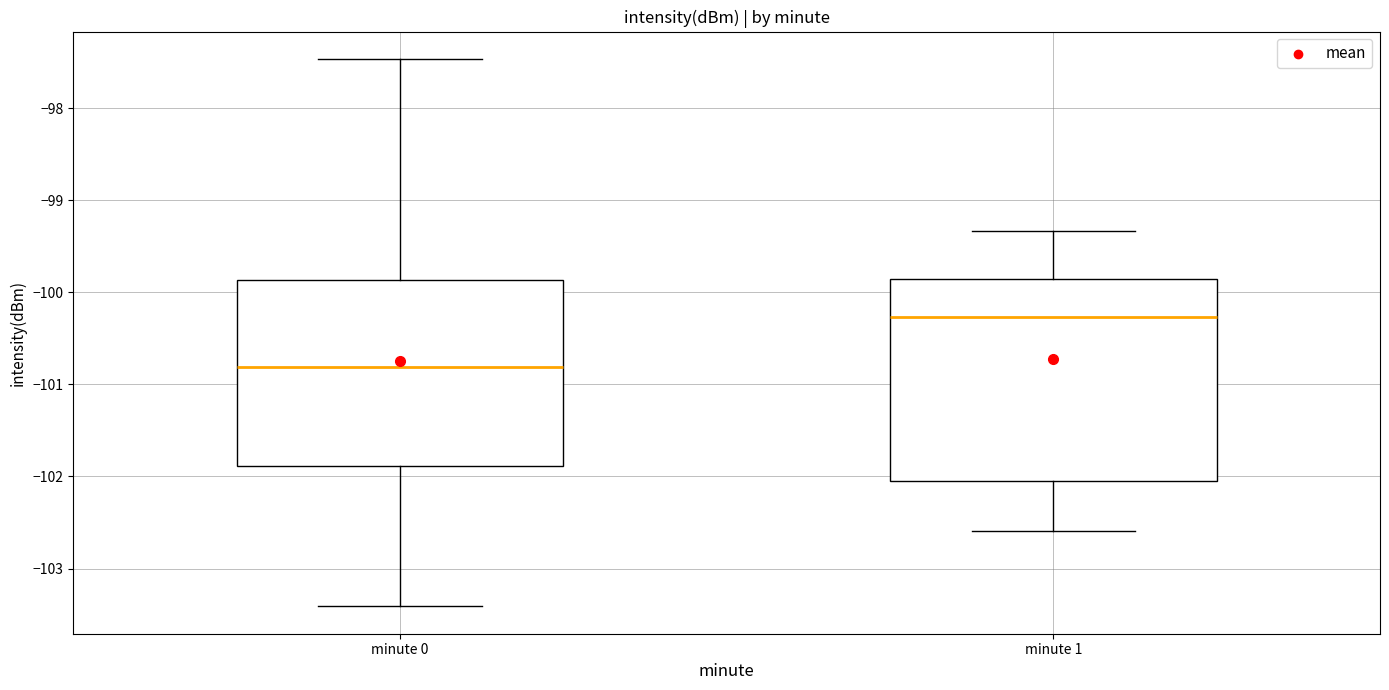

Reading left to right, read every box against the y-axis: the position of its median line, the range the box covers, and the ends of its whiskers. The values are not printed on the chart, so give them approximately, as read against the axis.

minute 0: median -100.8, box -101.9 to -99.9, whiskers -103.4 to -97.5
minute 1: median -100.3, box -102.0 to -99.9, whiskers -102.6 to -99.3